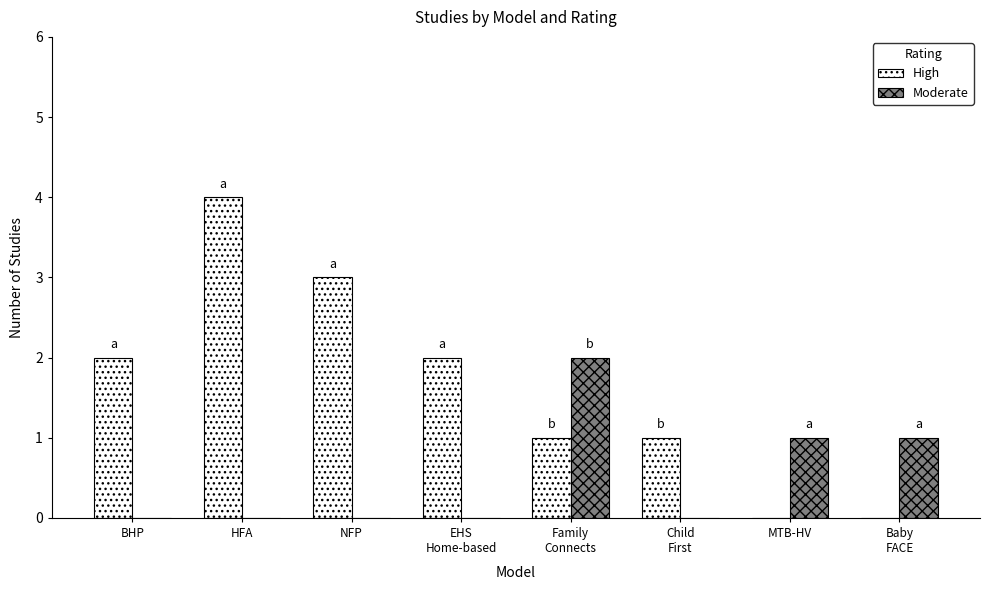

What is the average value of the High series?

2